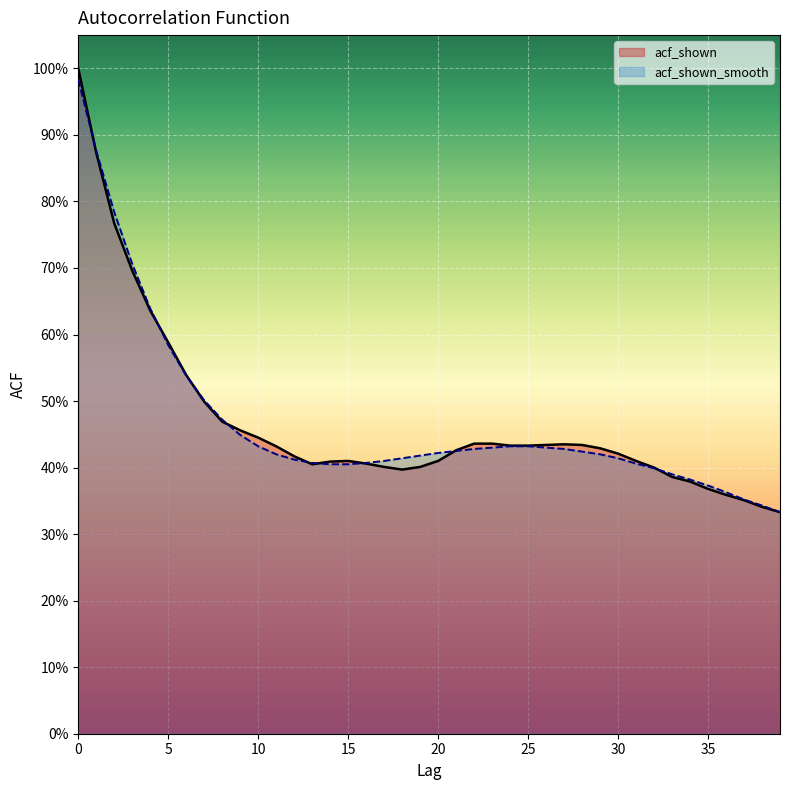

What are all the series names shown in the legend?

acf_shown, acf_shown_smooth